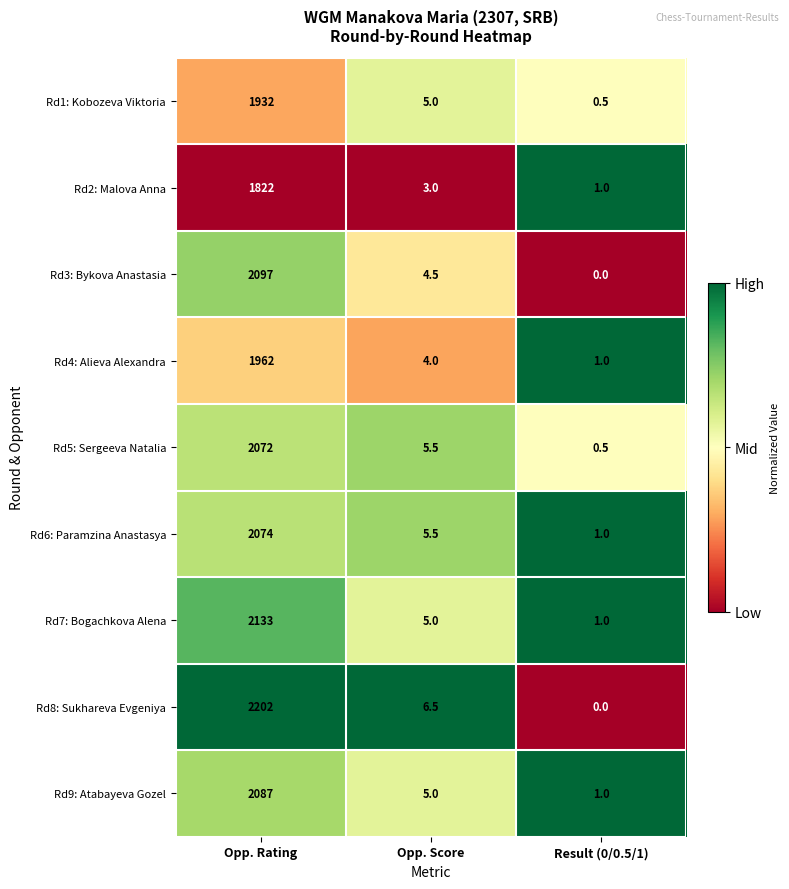

Rank the series by their maximum value, from lowest to highest.

Rd2: Malova Anna, Rd1: Kobozeva Viktoria, Rd4: Alieva Alexandra, Rd5: Sergeeva Natalia, Rd6: Paramzina Anastasya, Rd9: Atabayeva Gozel, Rd3: Bykova Anastasia, Rd7: Bogachkova Alena, Rd8: Sukhareva Evgeniya